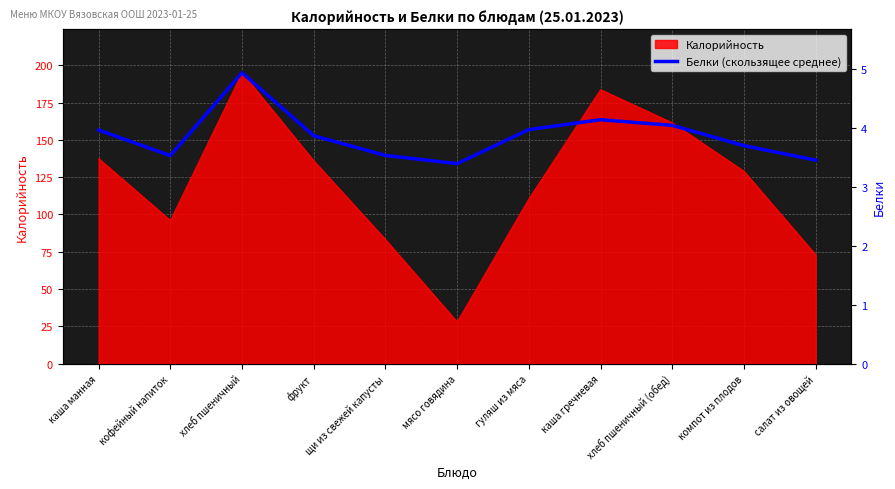

True or false: the data has more than 0 interior local peaks.

True